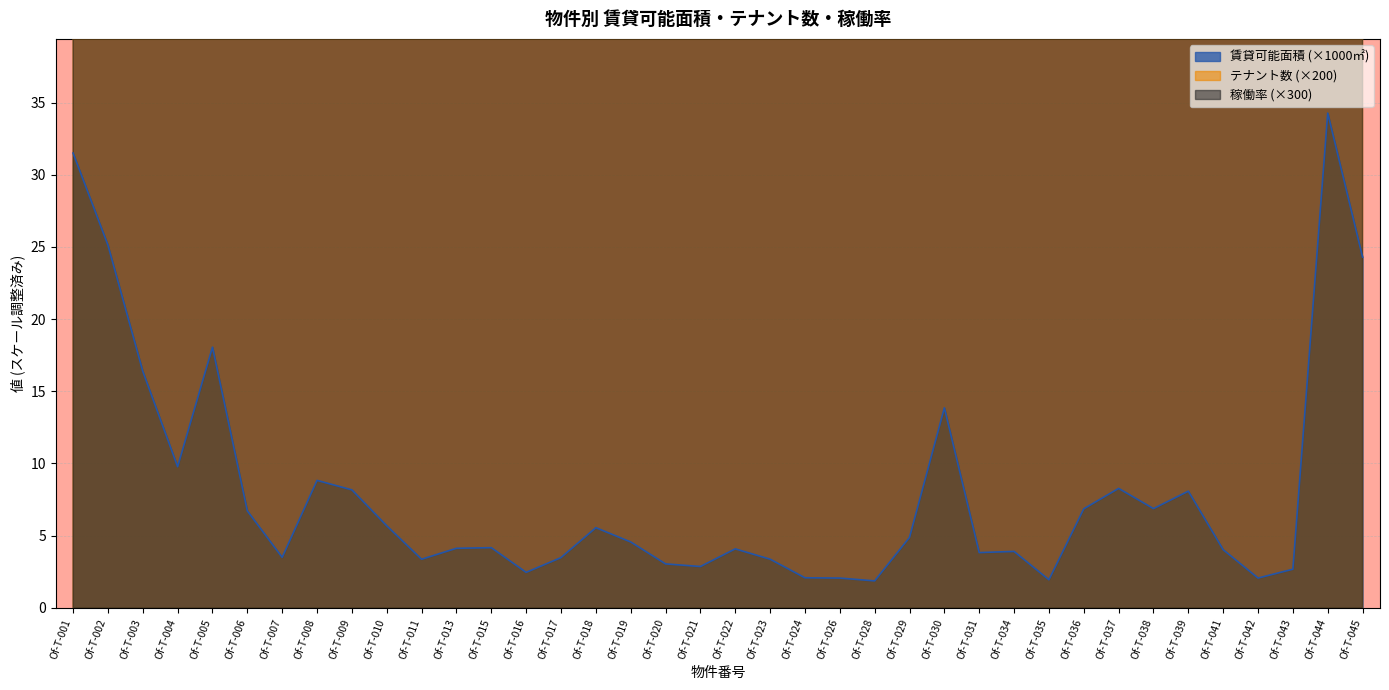

The value of 賃貸可能面積 (×1000㎡) at Of-T-013 is 6.7. True or false?

False